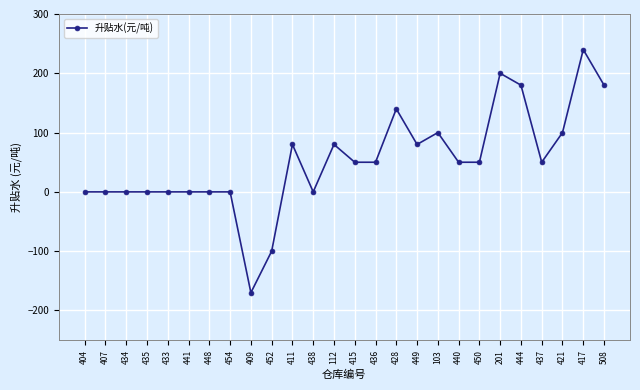

Is this an area chart (filled region under the line)?

No